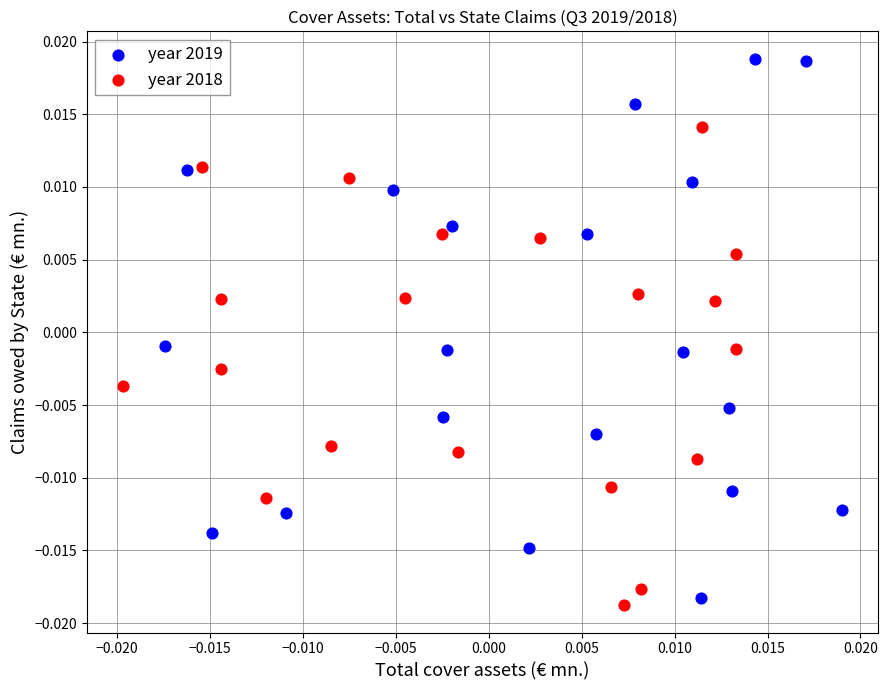

Which series has the widest spread of Y values?

year 2019